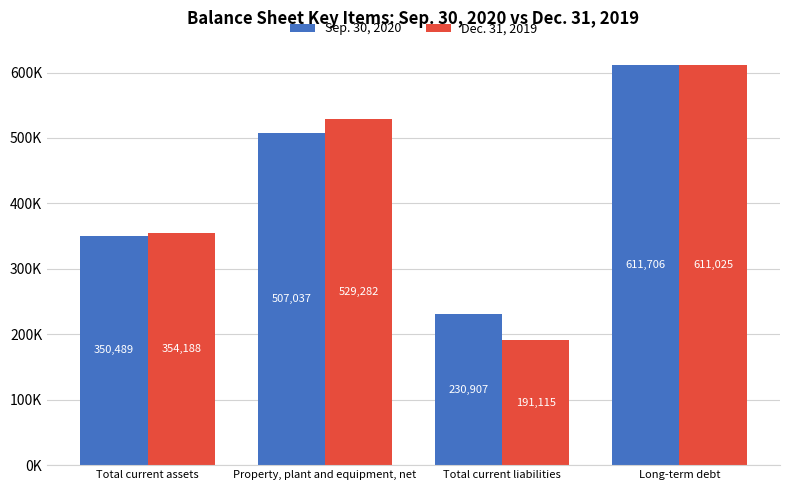

At which label does Dec. 31, 2019 reach its peak?

Long-term debt